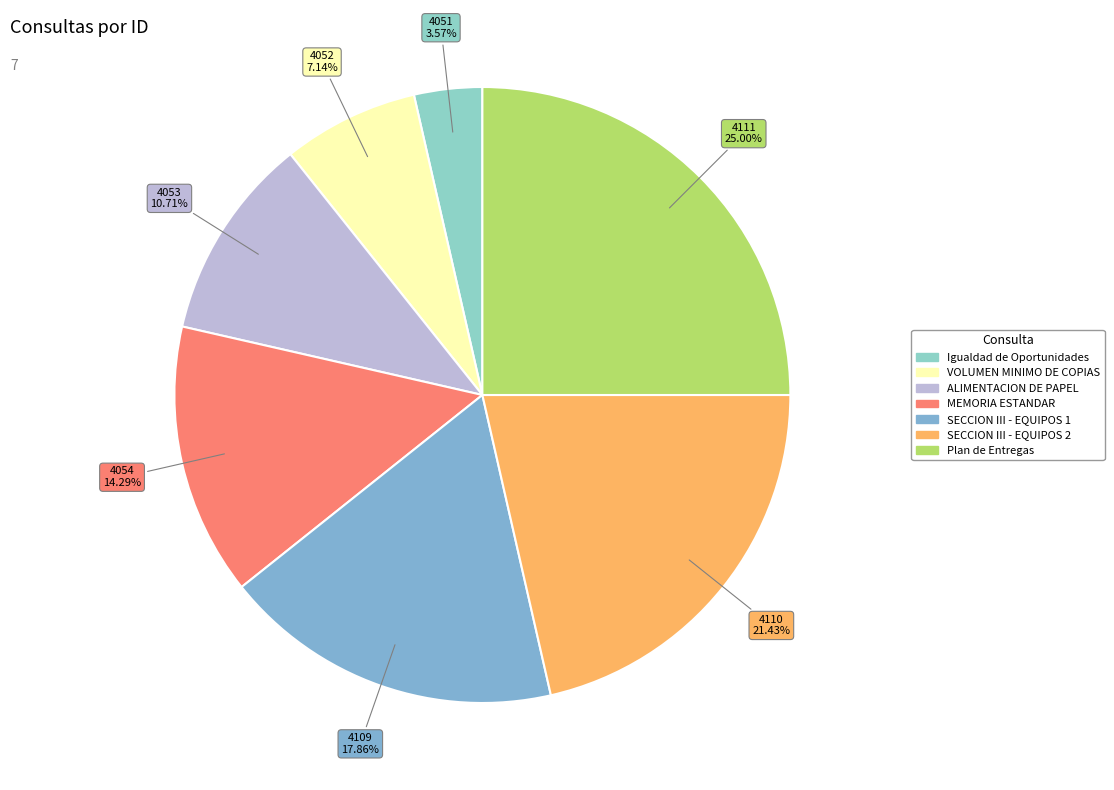

Count the number of slices in the pie.

7